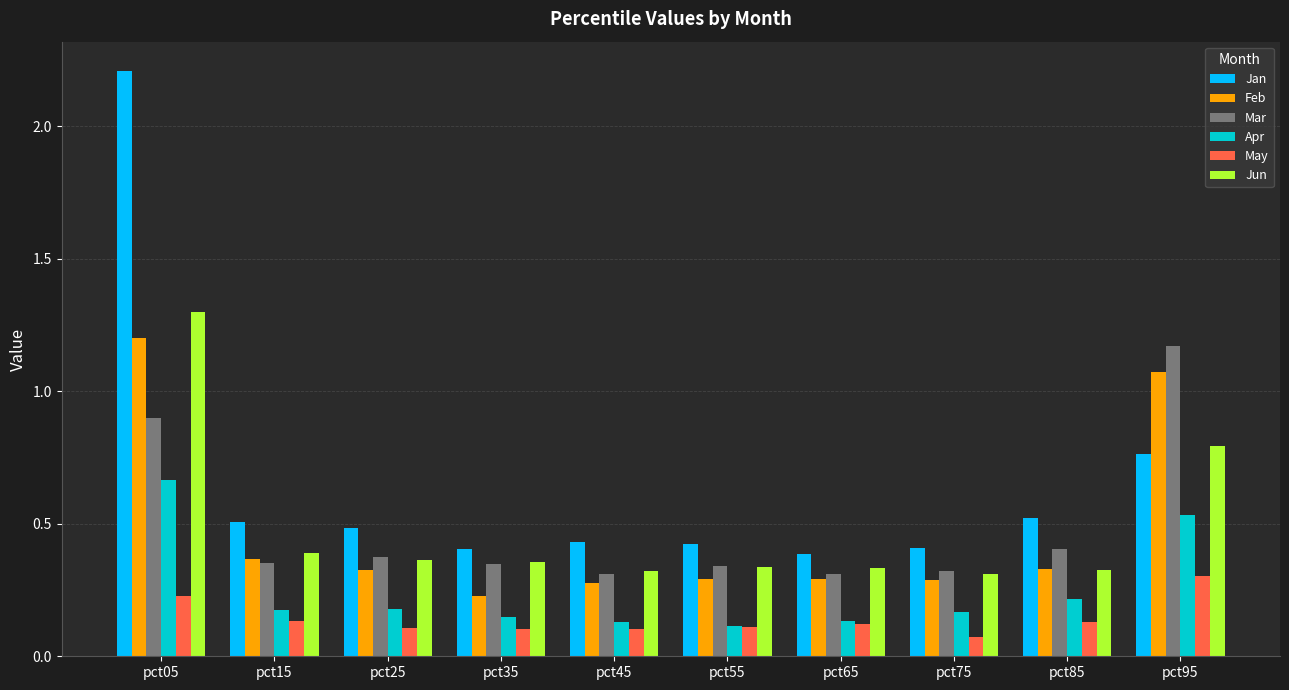

Which series changed the most between pct05 and pct75?

Jan